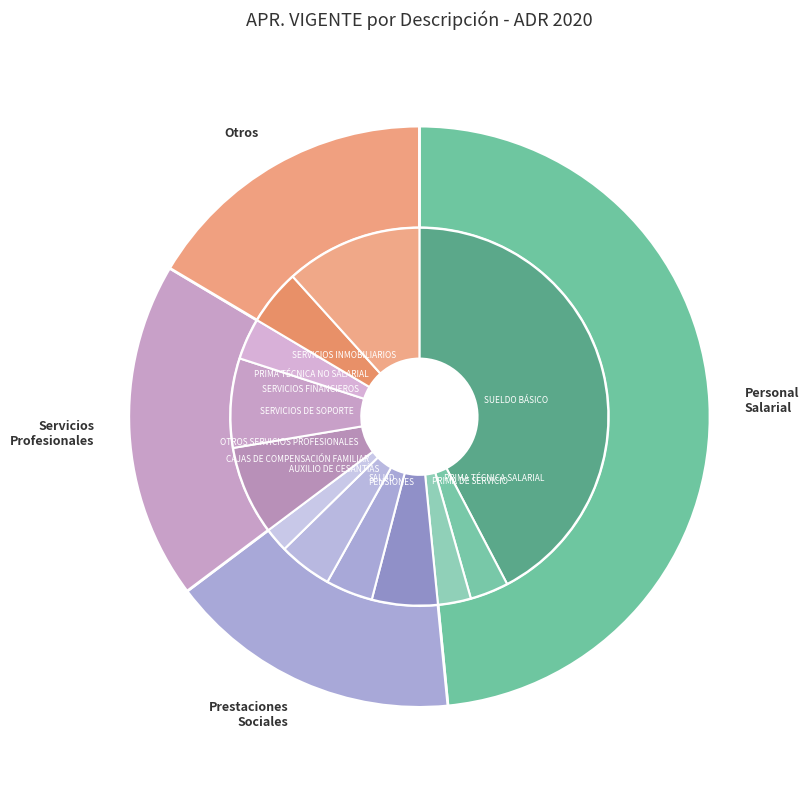

Which has a higher value, CAJAS DE COMPENSACIÓN FAMILIAR or AUXILIO DE CESANTÍAS?

AUXILIO DE CESANTÍAS